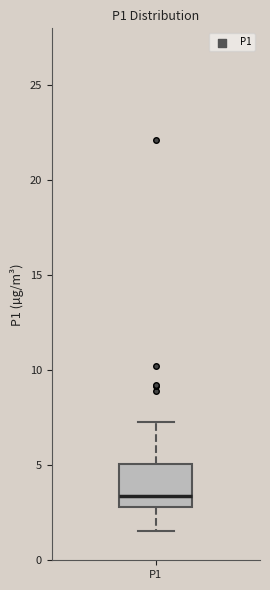

Where is the lower edge of the box for P1 on the y-axis? The values are not printed on the chart, so give them approximately, as read against the axis.

3.0